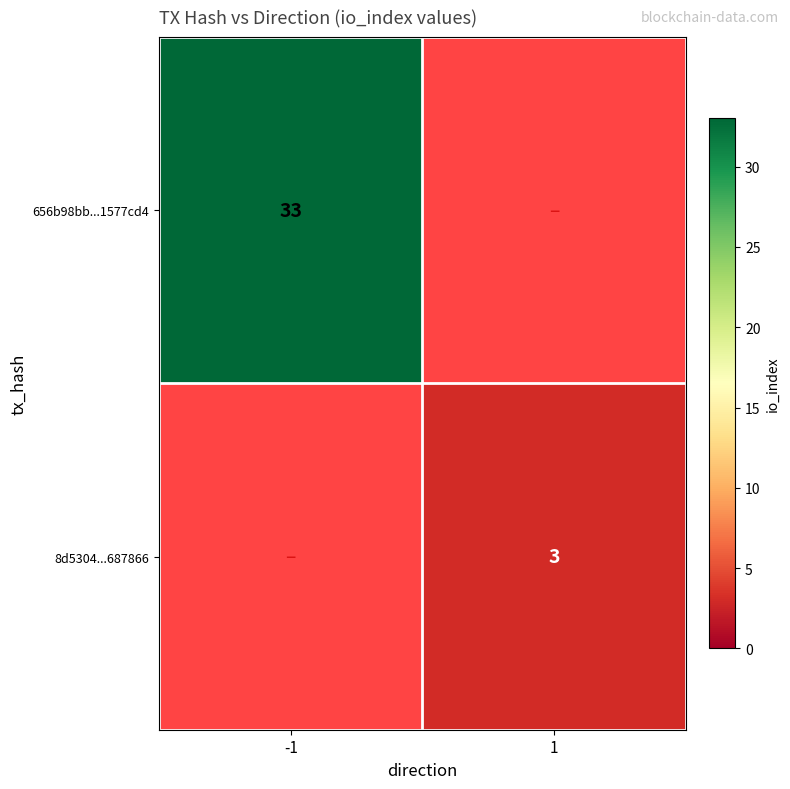

True or false: 656b98bb...1577cd4 has a value of 57 at -1.

False